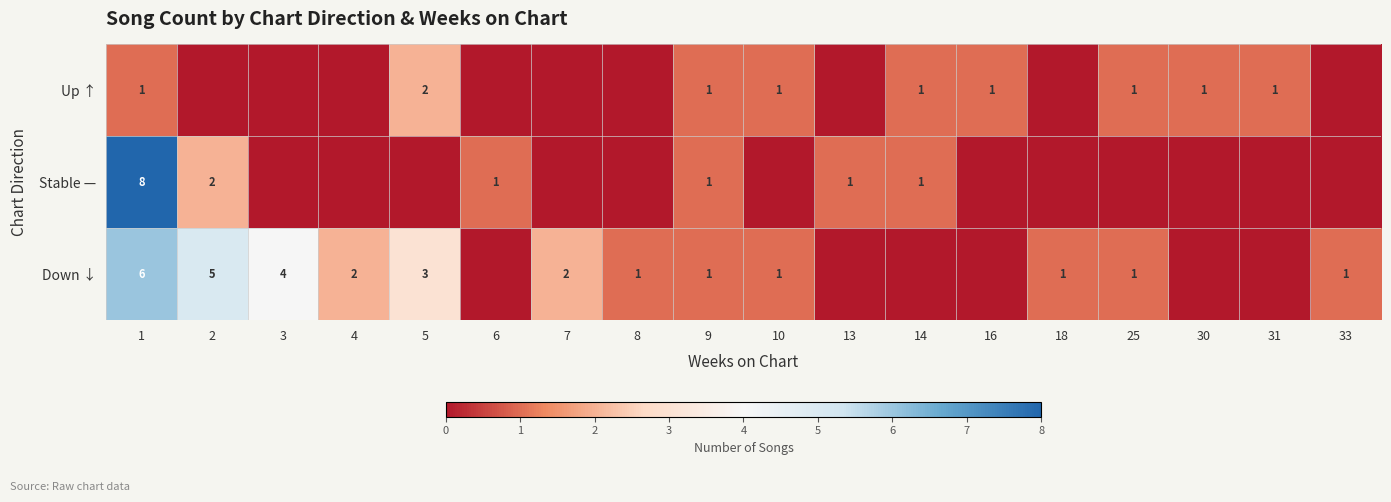

The value of Stable — at 14 is 1. True or false?

True